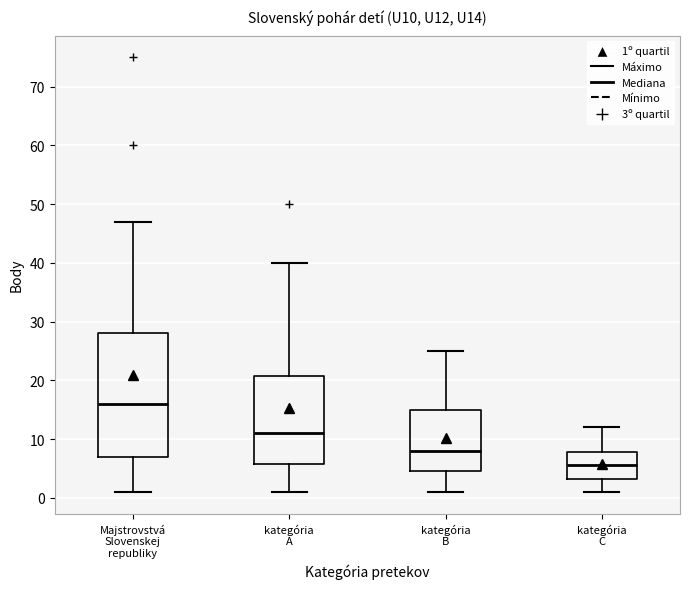

Comparing the boxes themselves (not the whiskers), which one is the tallest?

Majstrovstvá Slovenskej republiky